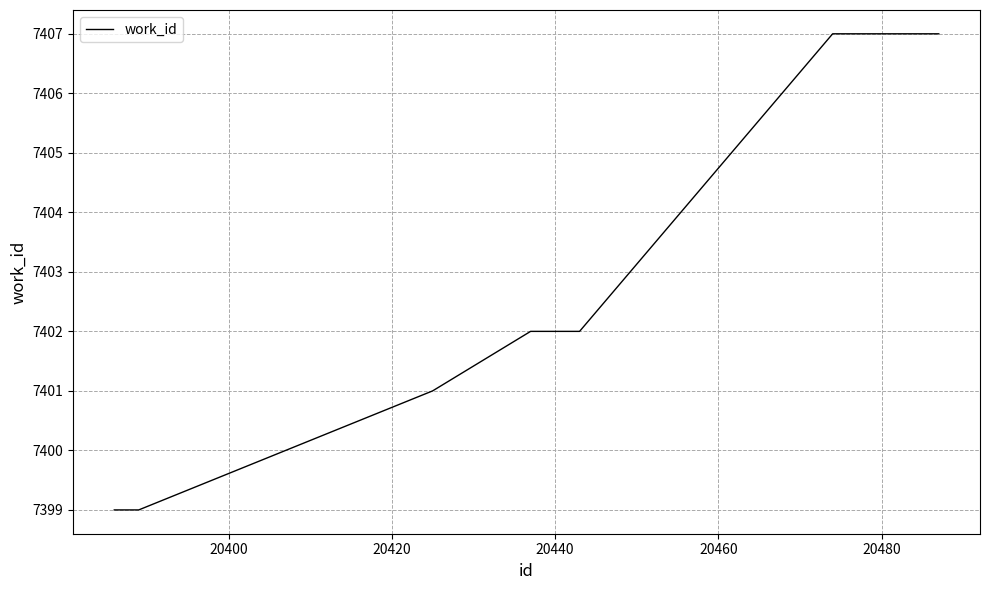

What is the difference between the maximum and minimum values?

8